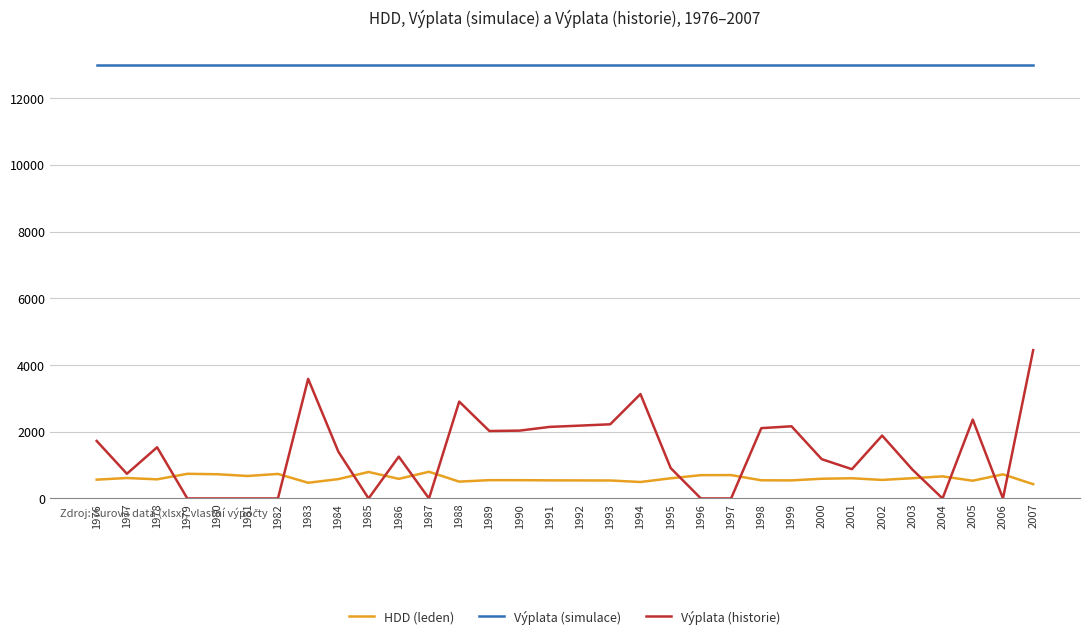

How many lines are shown in the chart?

3